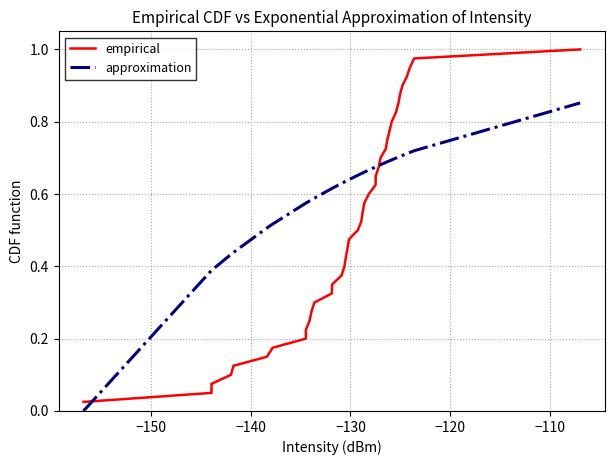

Rank the series by their average value, from highest to lowest.

approximation, empirical